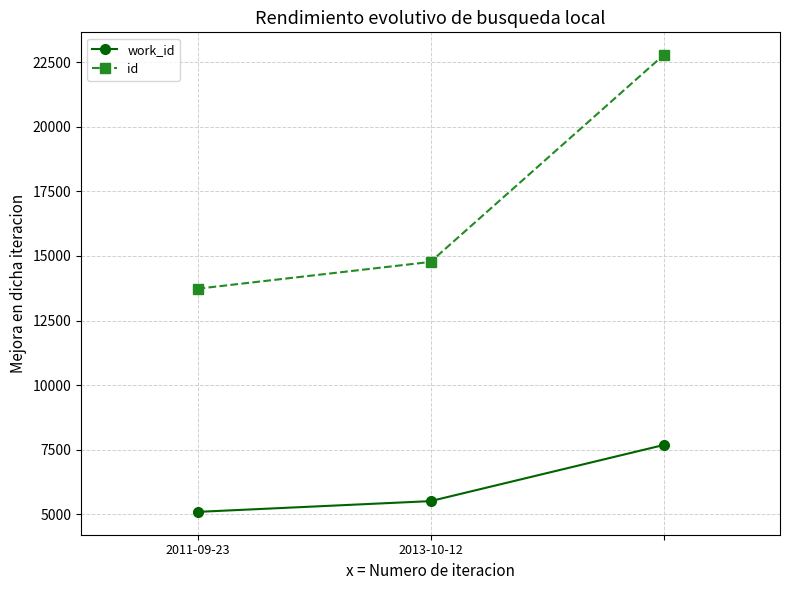

Reading left to right, transcribe all the data shown in this chart.

work_id: 5088	5505	7677
id: 13732	14770	22778